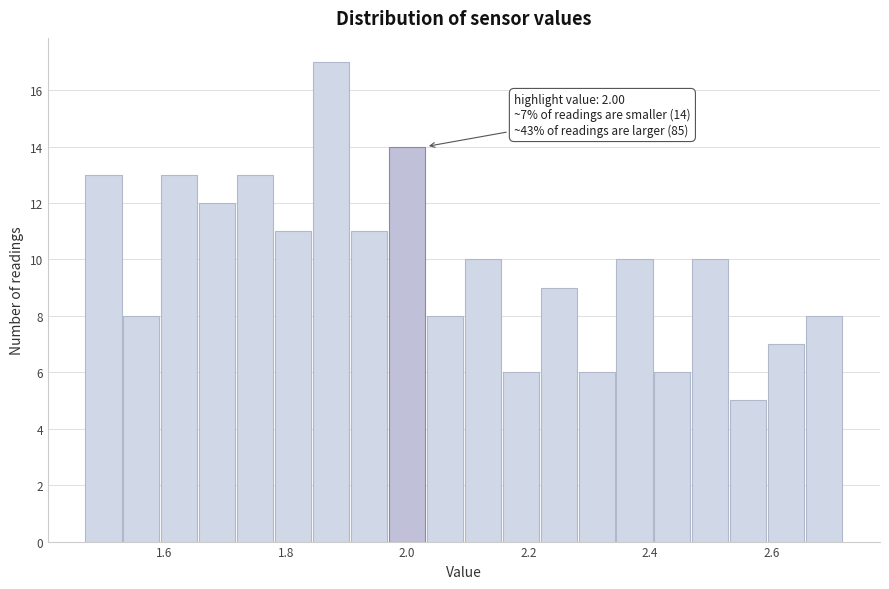

Read against the x-axis, roughly where is the centre of the tallest bar?

1.88